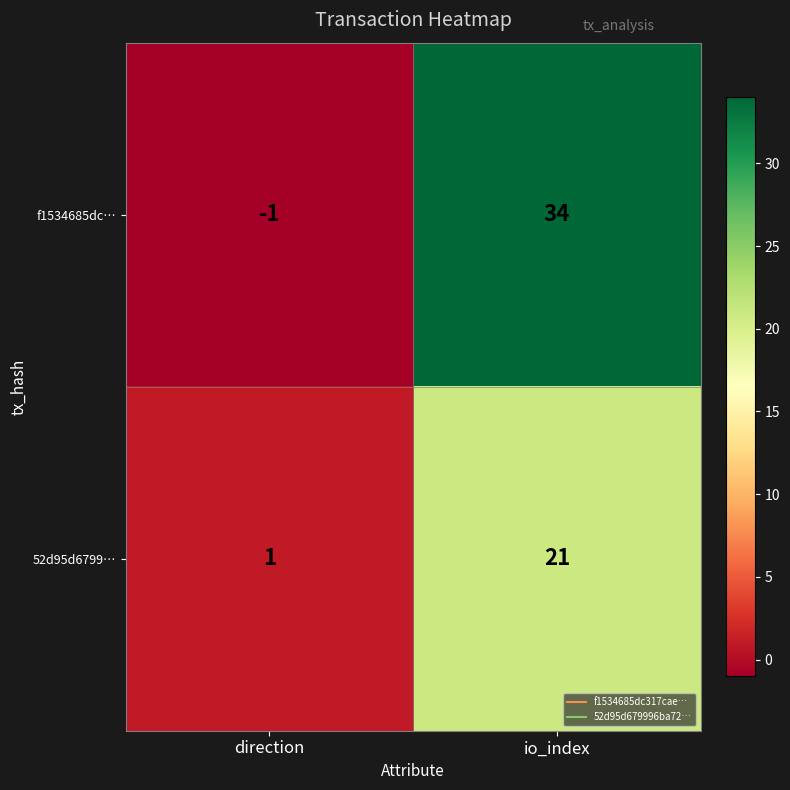

Where is f1534685dc… nearest to the value 16?

direction